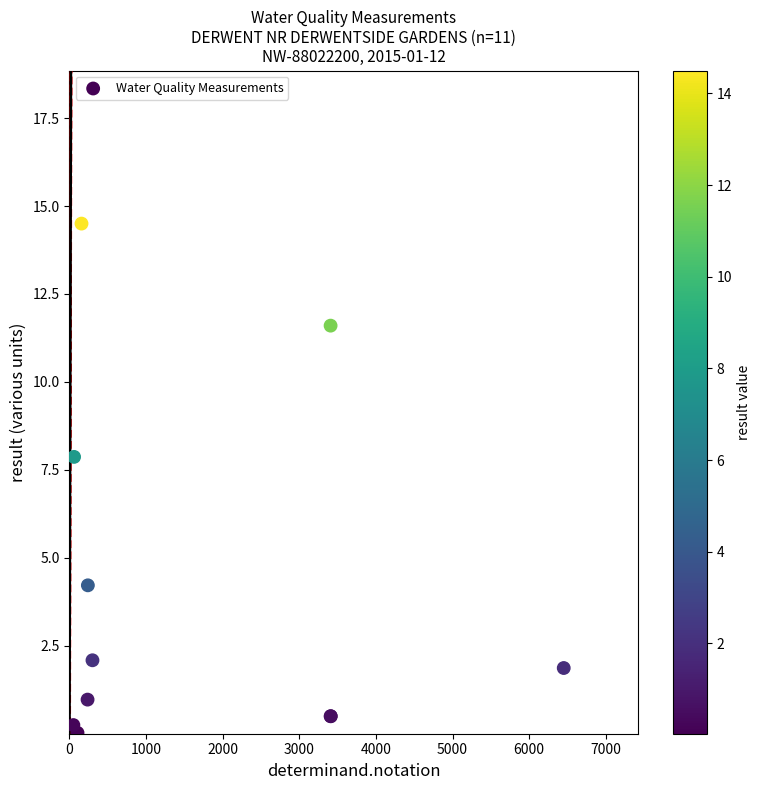

What Y value in the scatter plot is closest to 7?

7.9